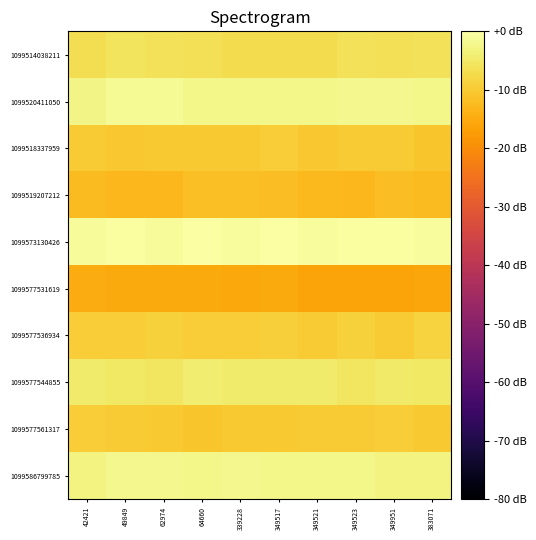

Count the number of data series in this chart.

10